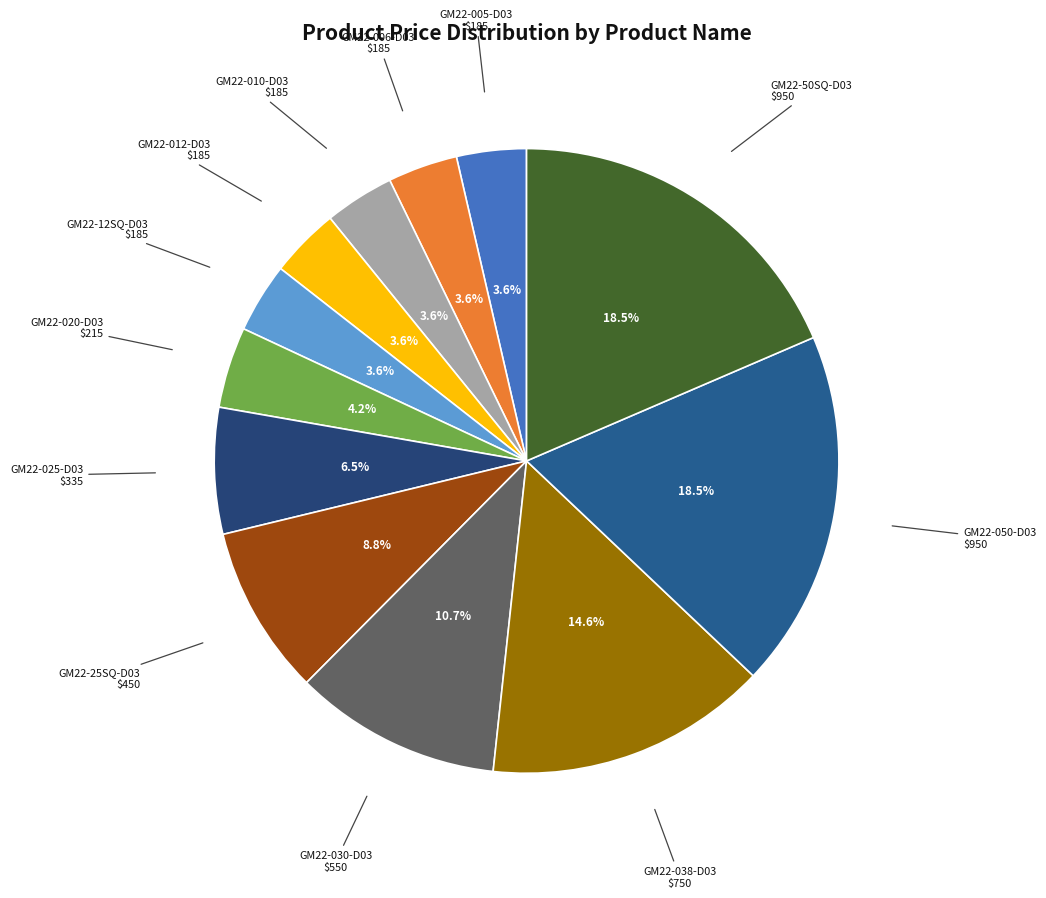

Between GM22-050-D03 and GM22-030-D03, which is larger?

GM22-050-D03